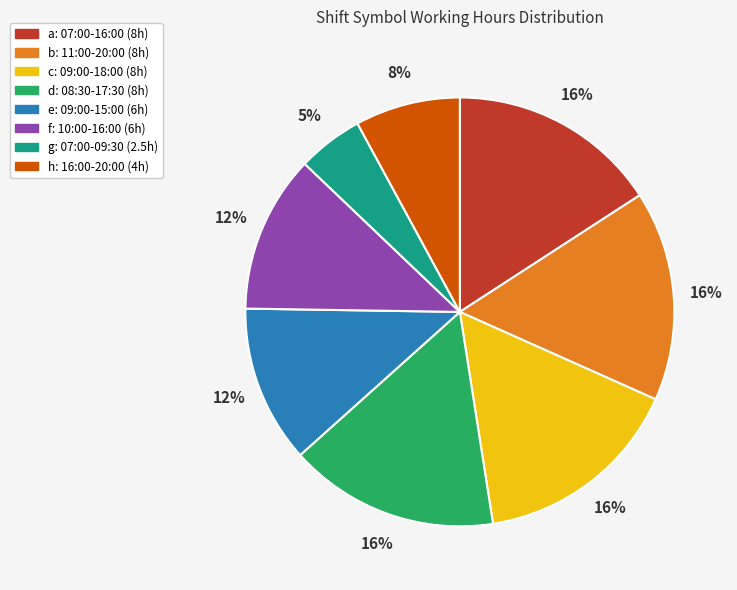

Is it true that c is 22% of the pie?

False